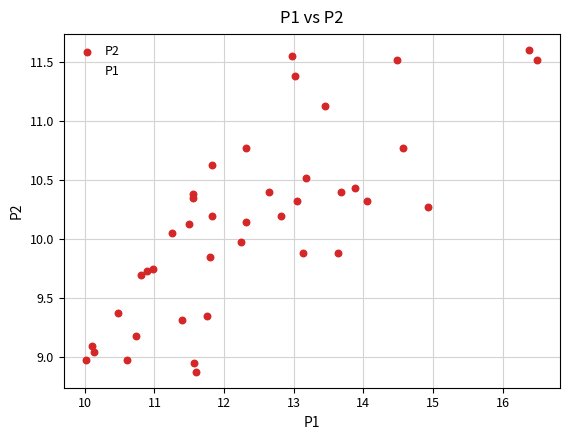

Which series reaches the maximum Y coordinate?

P2